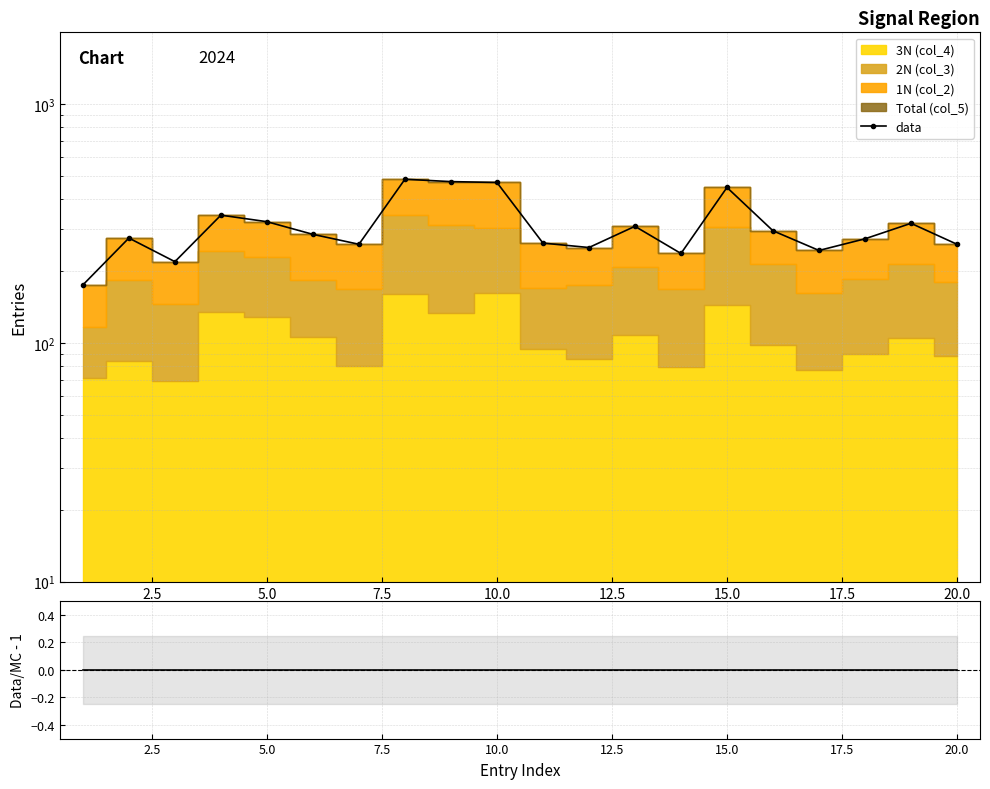

Reading left to right, extract all data points from this chart.

data: 175.0	275.0	219.0	343.0	322.0	285.0	259.0	485.0	474.0	470.0	262.0	251.0	308.0	237.0	448.0	295.0	244.0	273.0	317.0	259.0
Data/MC - 1: -0.0	-0.0	-0.0	-0.0	-0.0	-0.0	-0.0	-0.0	-0.0	-0.0	-0.0	-0.0	-0.0	-0.0	-0.0	-0.0	-0.0	-0.0	-0.0	-0.0